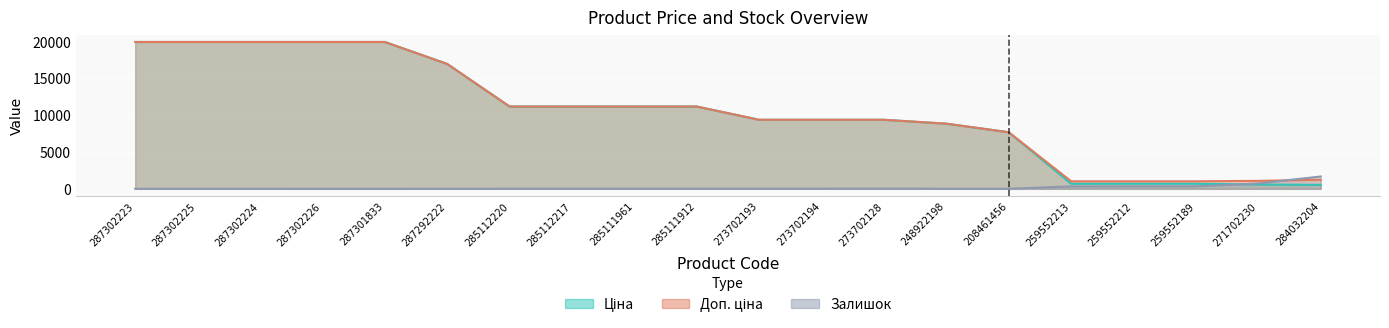

How many data points in Ціна are less than 11188?

10